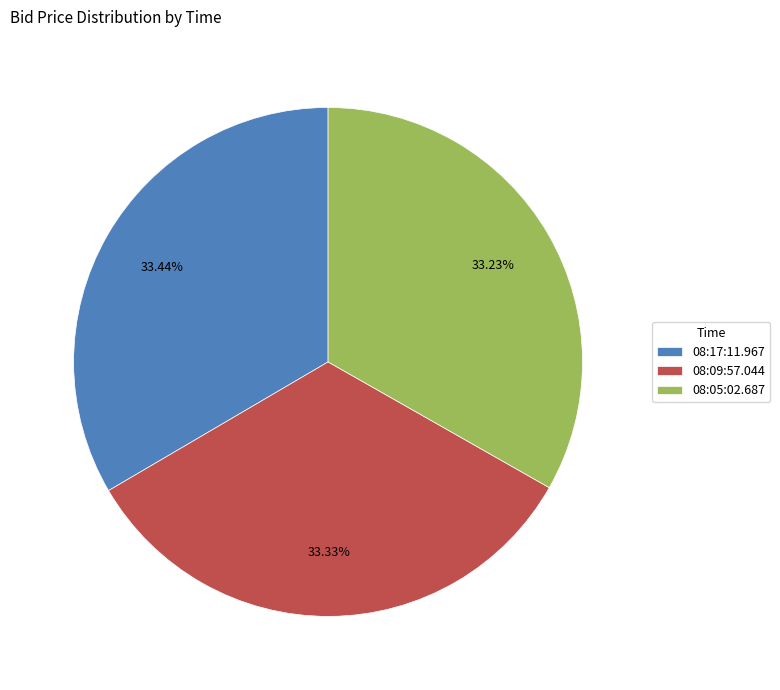

What percentage do 08:17:11.967 and 08:05:02.687 together represent?

66.7%